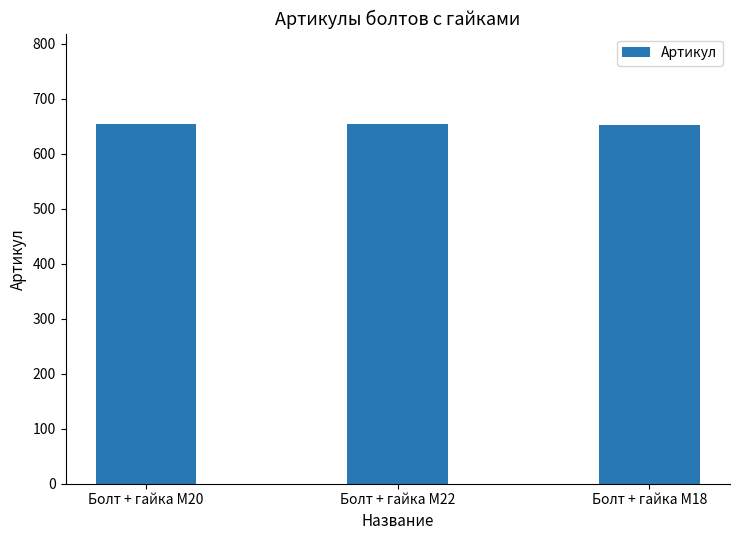

How many data points are less than 654?

1